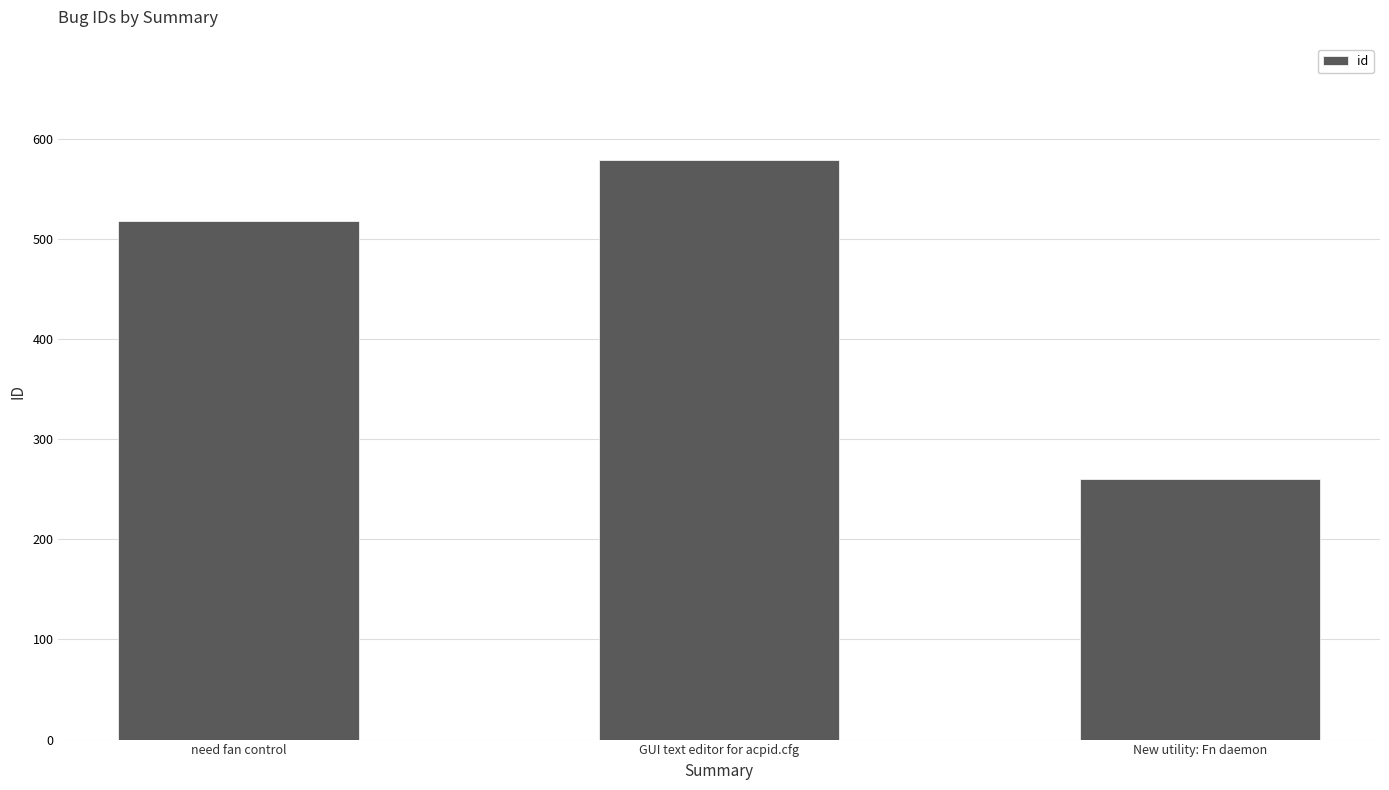

Read the value at GUI text editor for acpid.cfg, to the nearest 50.

600